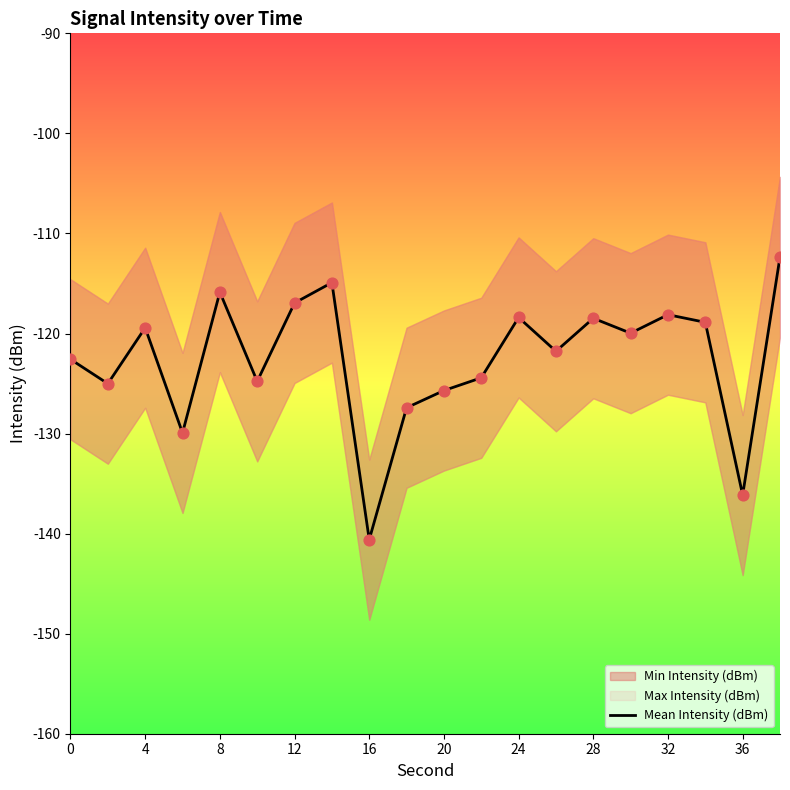

True or false: Mean Intensity (dBm) has a value of -194.8 at 12.

False